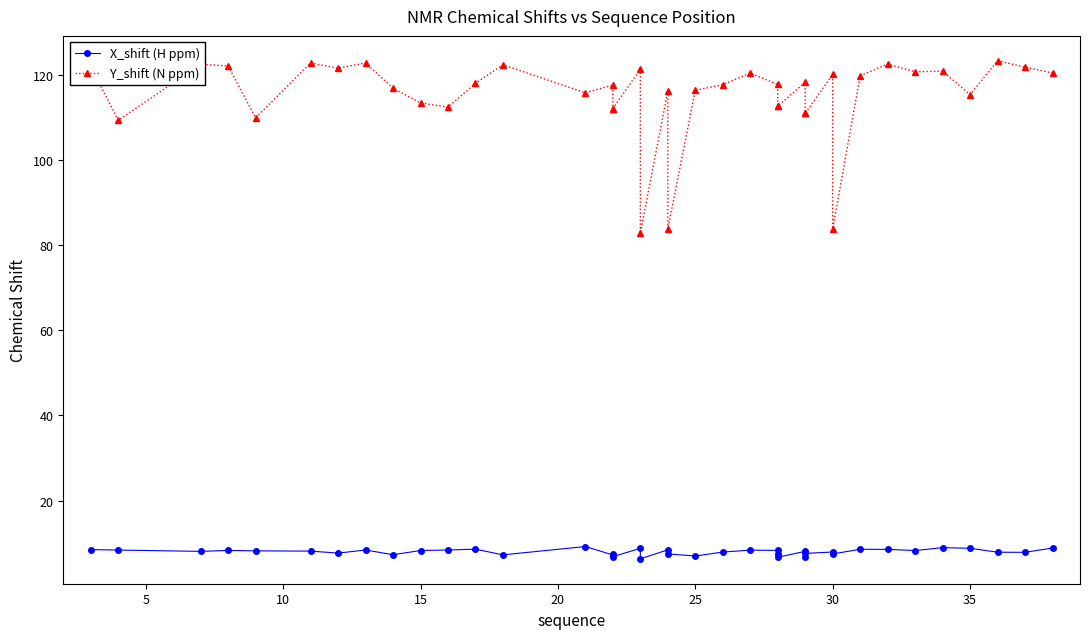

Which series has the widest spread of values?

Y_shift (N ppm)